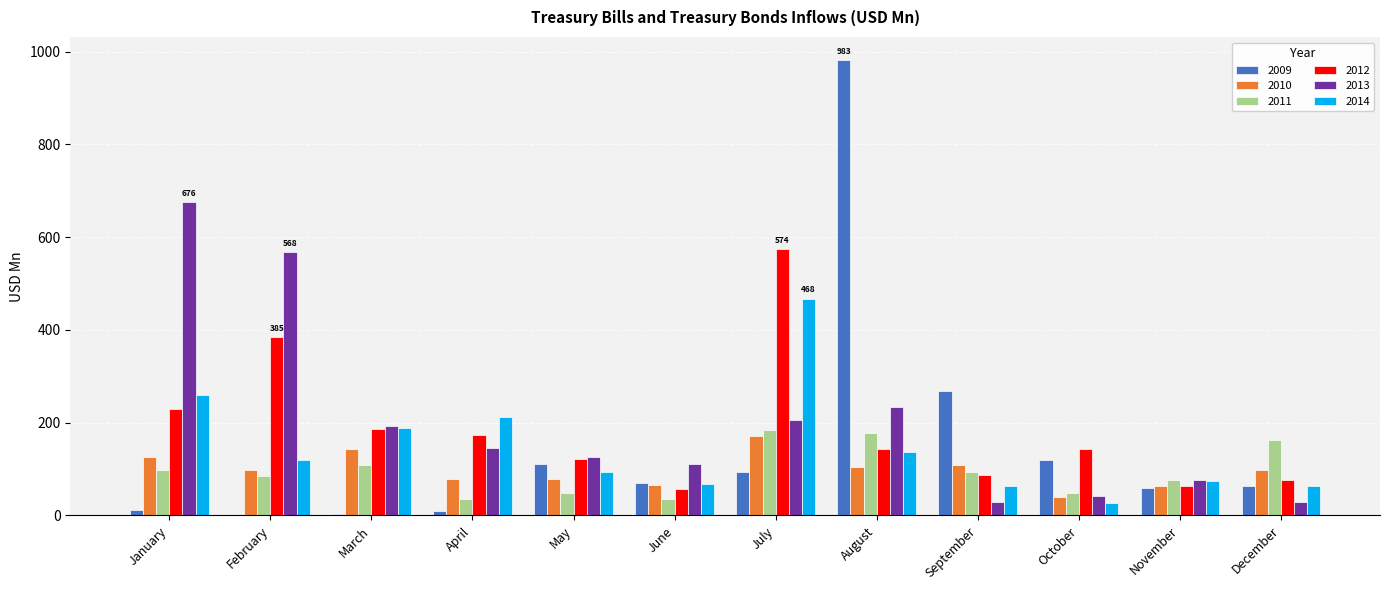

What is the sum of all 2012 values?

2236.4